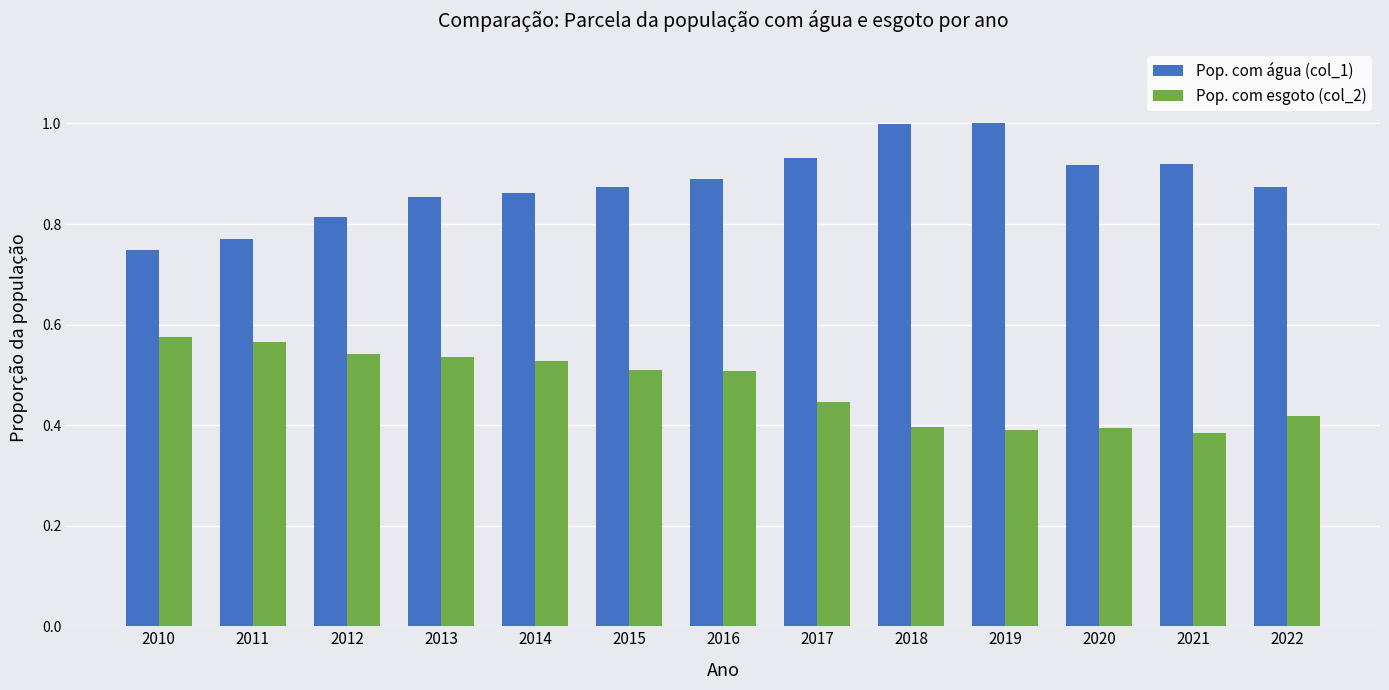

Is it true that Pop. com esgoto (col_2) equals 0.2 at 2016?

False